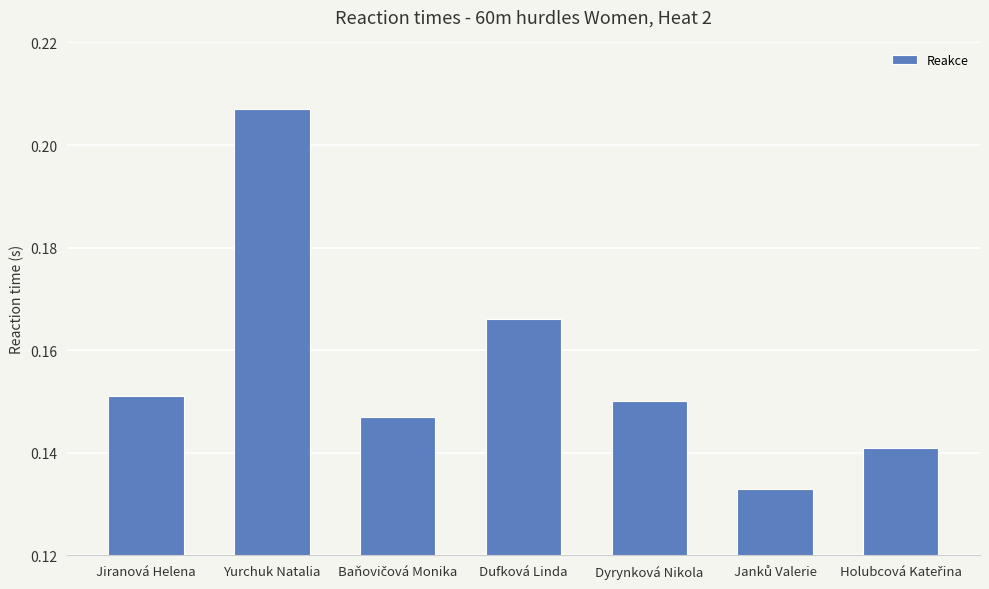

Are the bars horizontal?

No